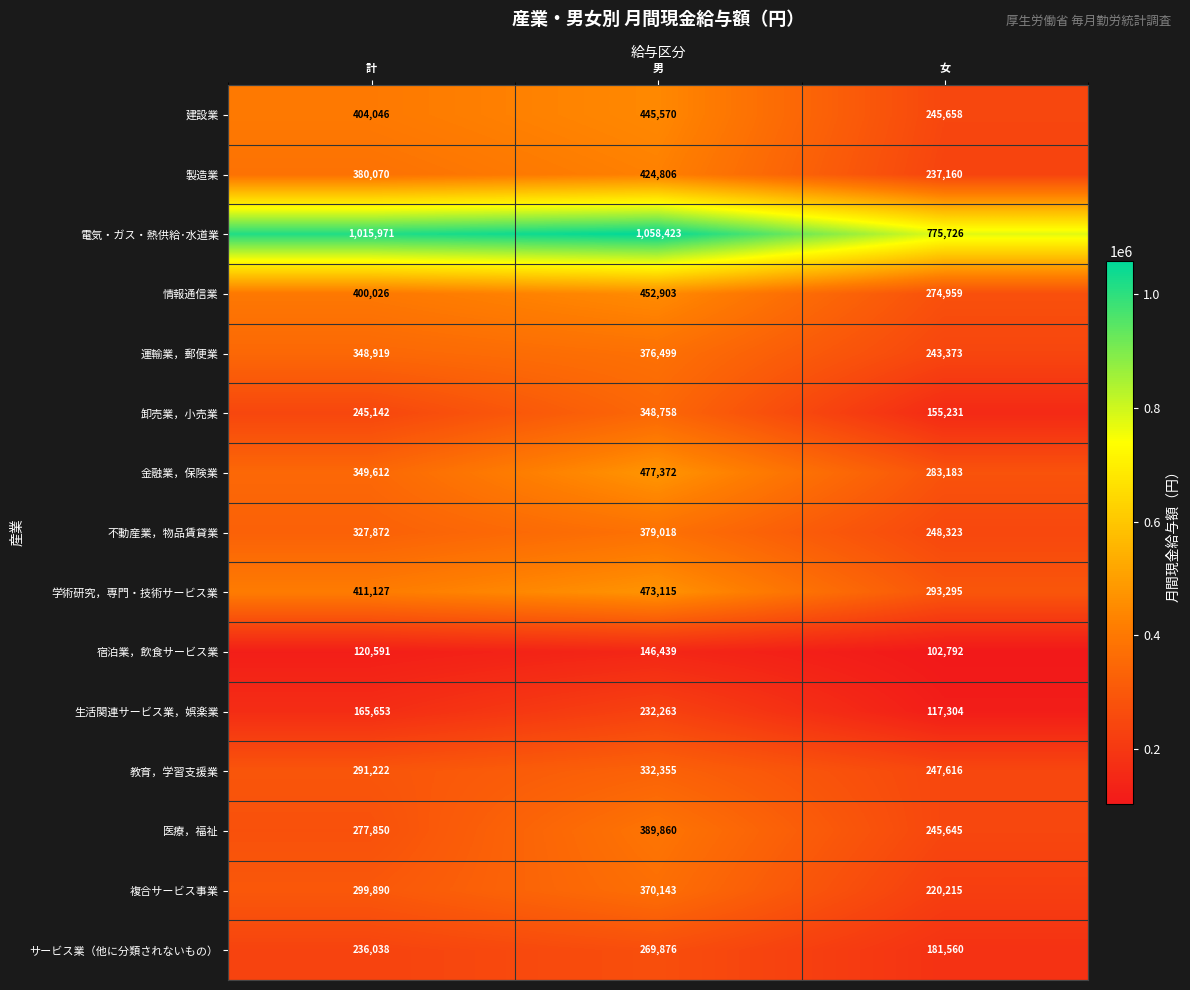

Rank the series by their maximum value, from highest to lowest.

電気・ガス・熱供給･水道業, 金融業，保険業, 学術研究，専門・技術サービス業, 情報通信業, 建設業, 製造業, 医療，福祉, 不動産業，物品賃貸業, 運輸業，郵便業, 複合サービス事業, 卸売業，小売業, 教育，学習支援業, サービス業（他に分類されないもの）, 生活関連サービス業，娯楽業, 宿泊業，飲食サービス業